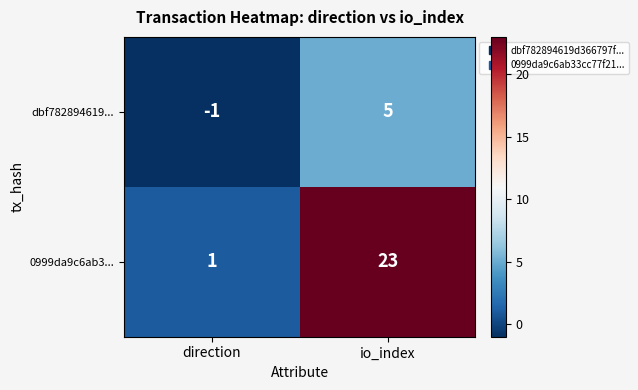

What is the sum of the dbf782894619... values at io_index and direction?

4